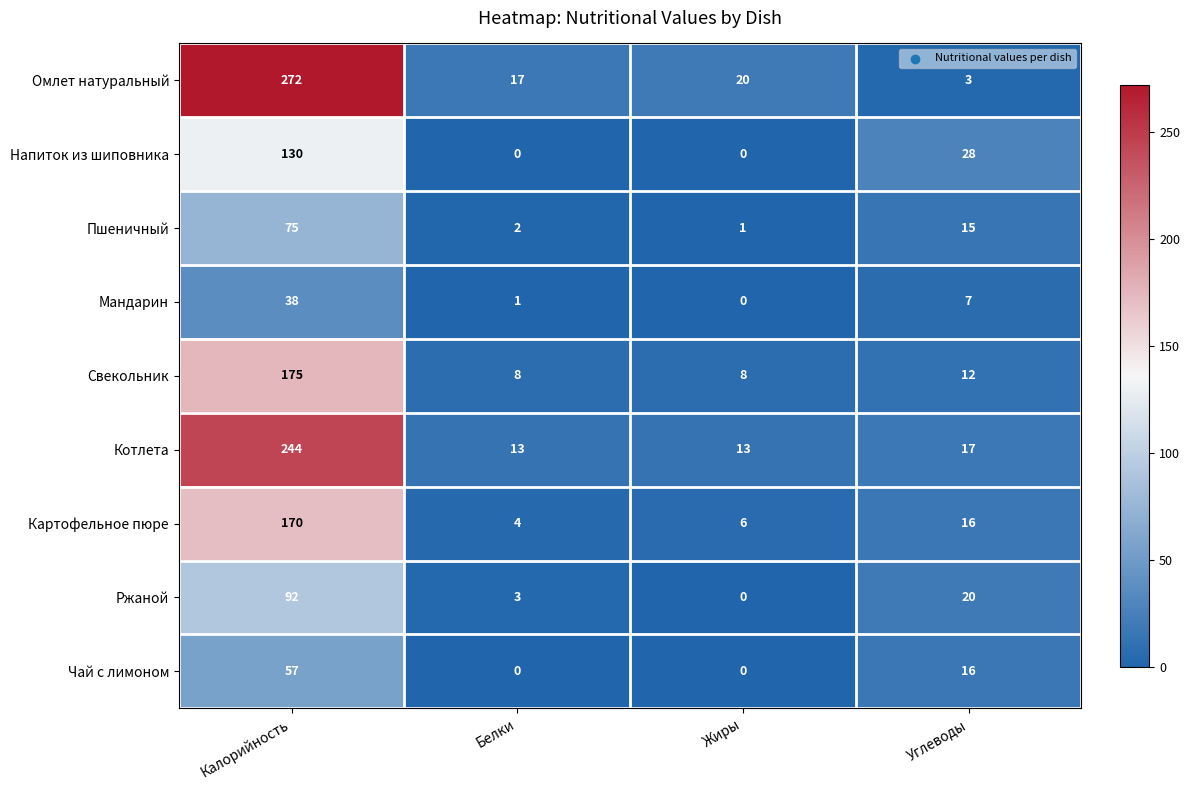

What is the difference between the maximum and minimum values in the Картофельное пюре series?

166